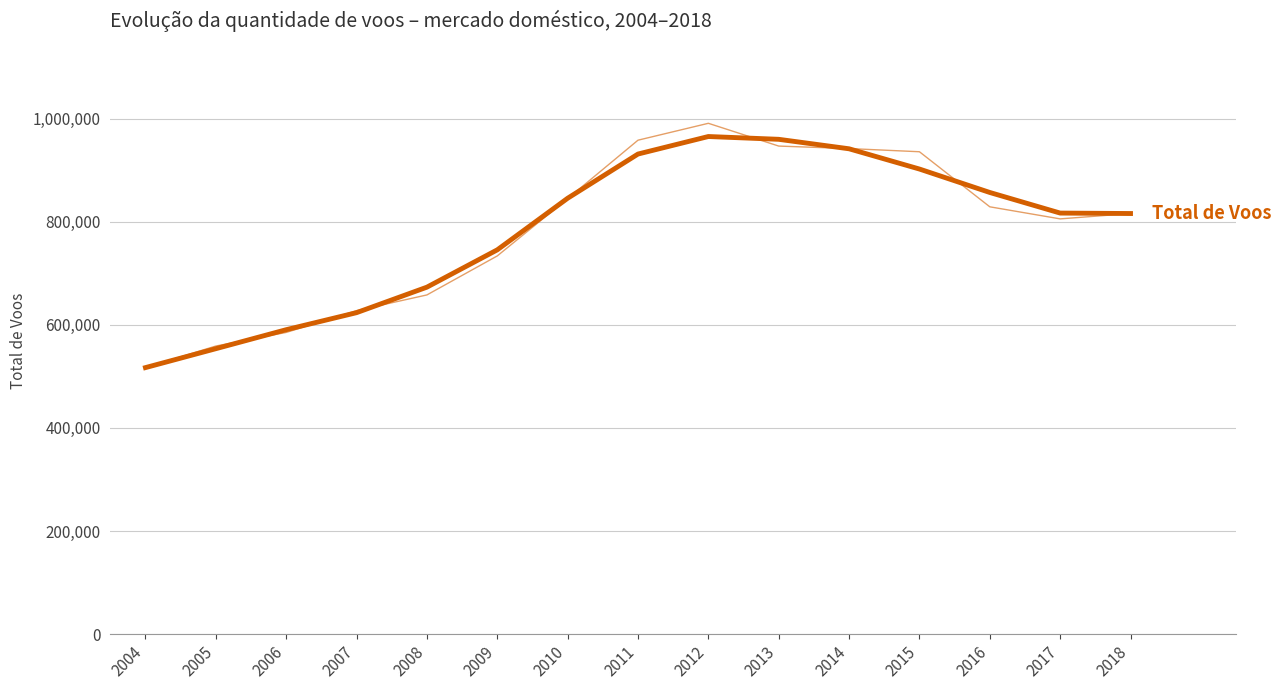

Which category has the highest value across all series?

2012